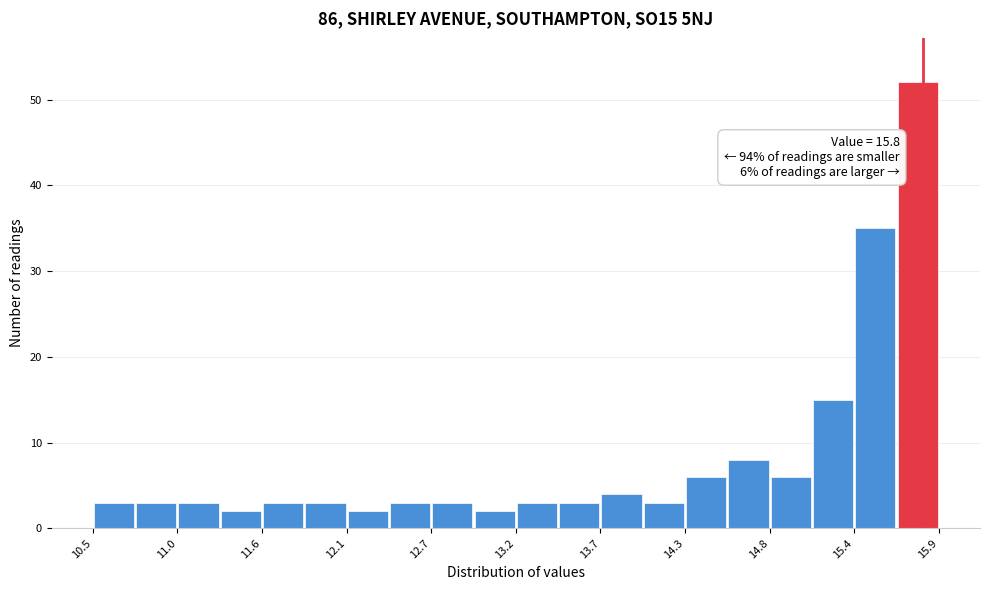

Read against the x-axis, roughly where is the centre of the tallest bar?

15.8